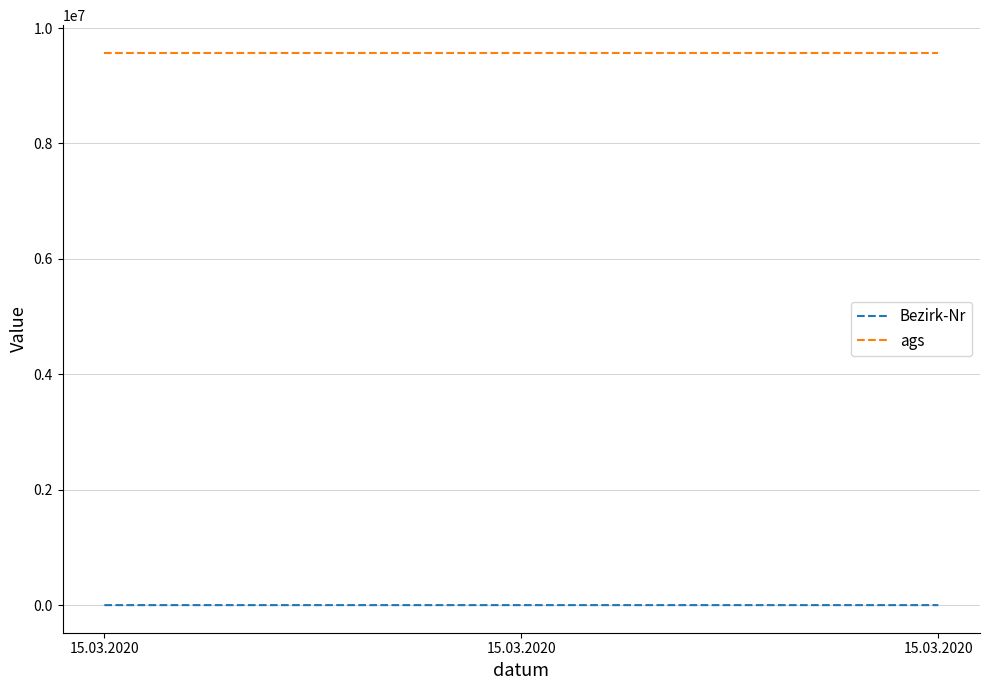

Is the value of Bezirk-Nr at 15.03.2020 greater than the value of ags at 15.03.2020?

No